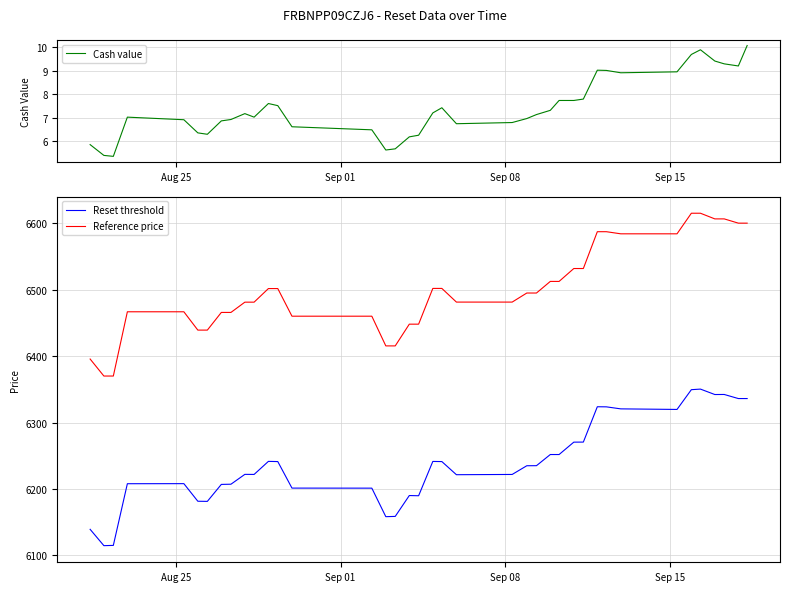

What are all the series names shown in the legend?

Cash value, Reset threshold, Reference price